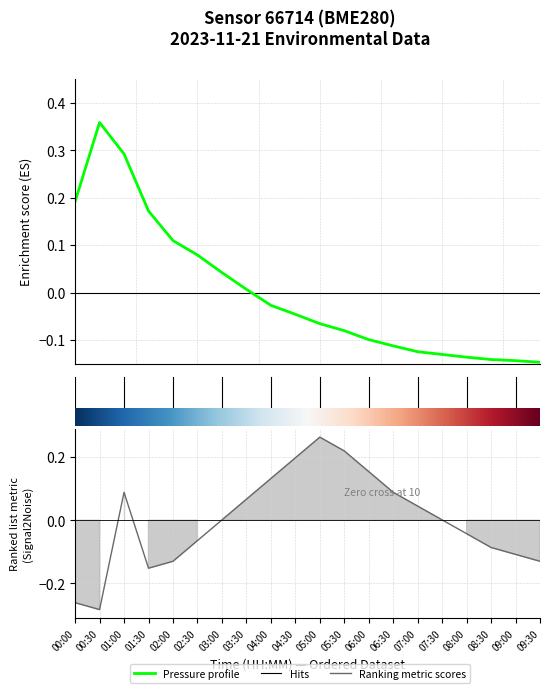

What is the label of the 8th point from the right?

06:00